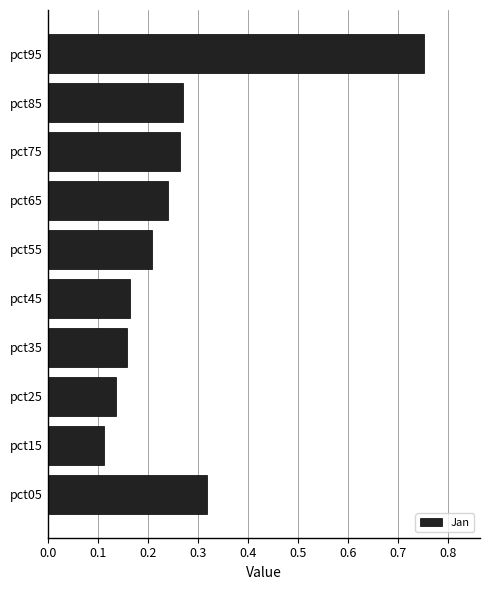

Between pct75 and pct35, which is larger?

pct75